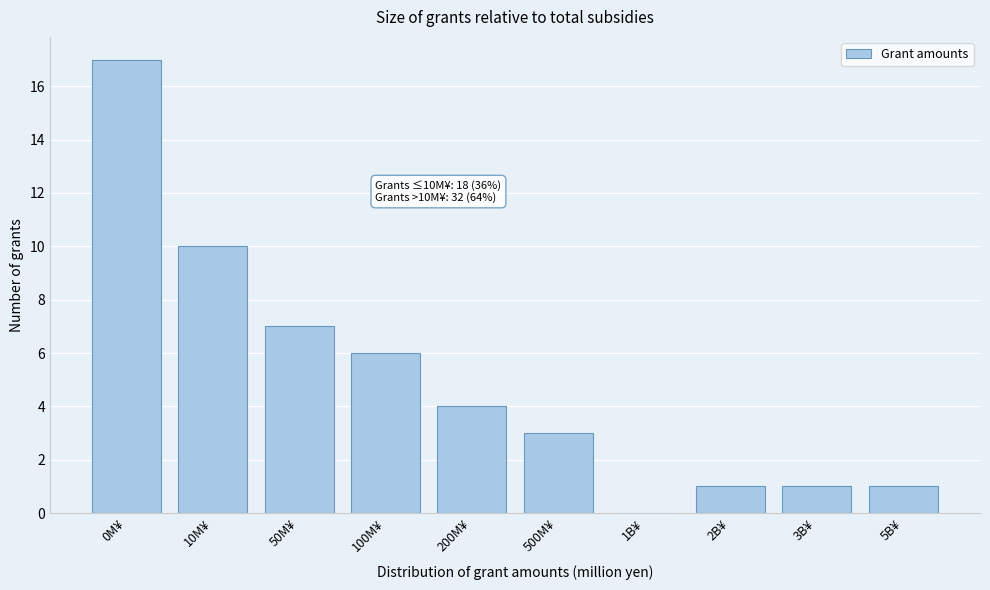

Reading right to left, transcribe all the data shown in this chart.

5B¥=1	3B¥=1	2B¥=1	1B¥=0	500M¥=3	200M¥=4	100M¥=6	50M¥=7	10M¥=10	0M¥=17